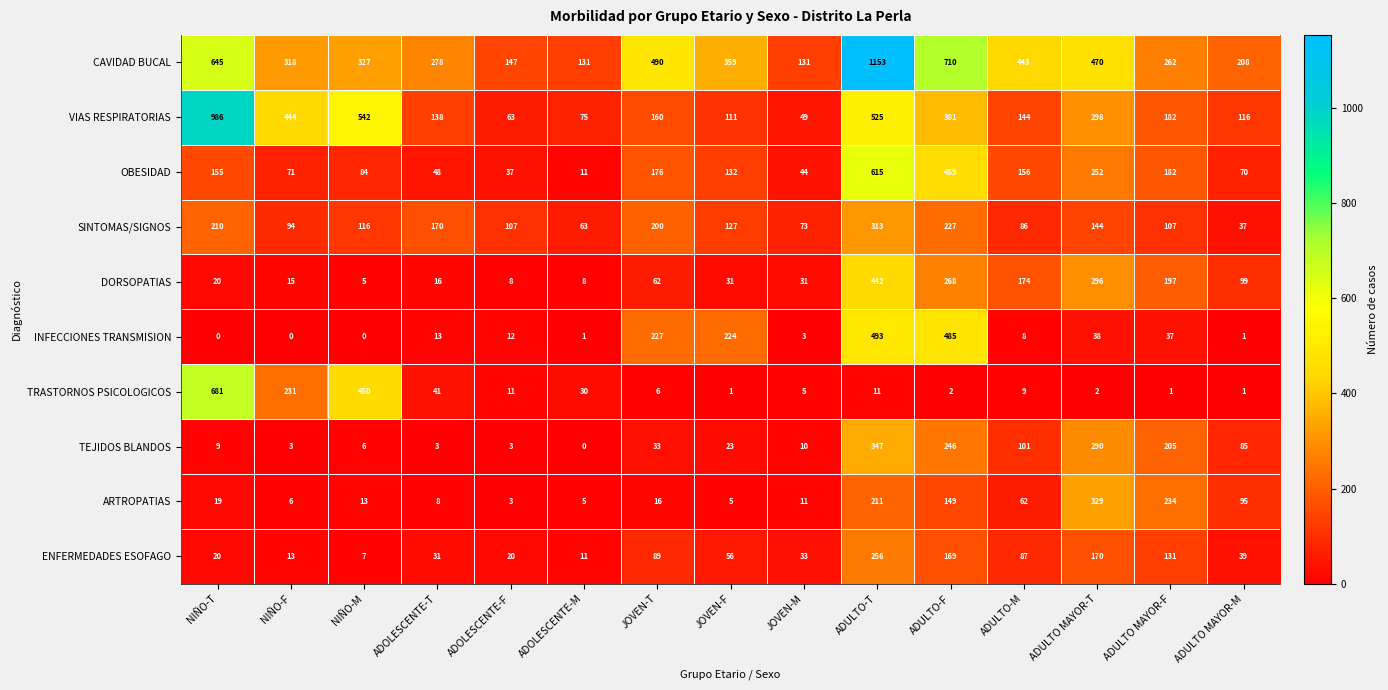

Rank the series by their maximum value, from lowest to highest.

ENFERMEDADES ESOFAGO, SINTOMAS/SIGNOS, ARTROPATIAS, TEJIDOS BLANDOS, DORSOPATIAS, INFECCIONES TRANSMISION, OBESIDAD, TRASTORNOS PSICOLOGICOS, VIAS RESPIRATORIAS, CAVIDAD BUCAL